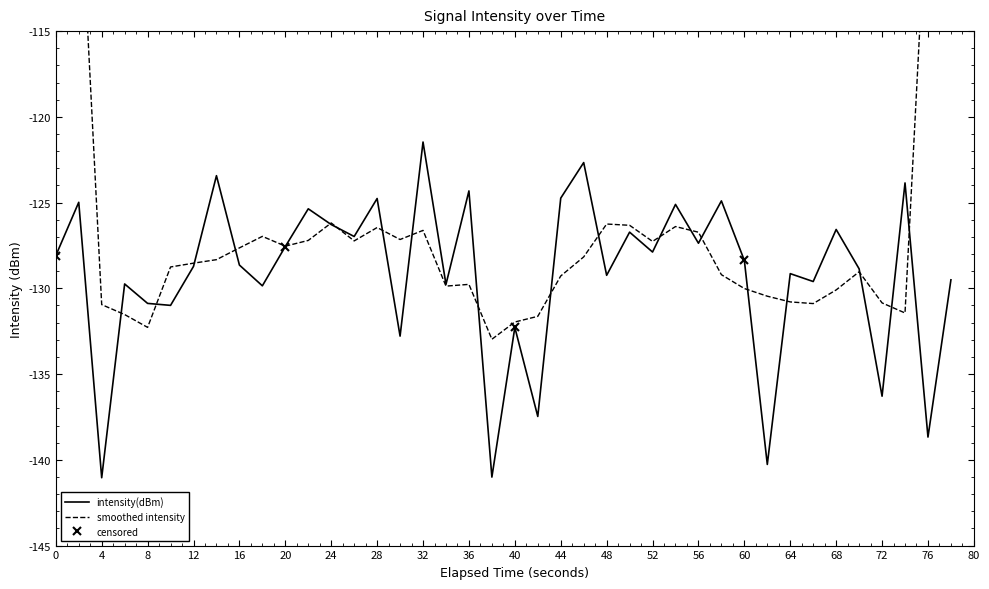

How many data points are above -128?

18